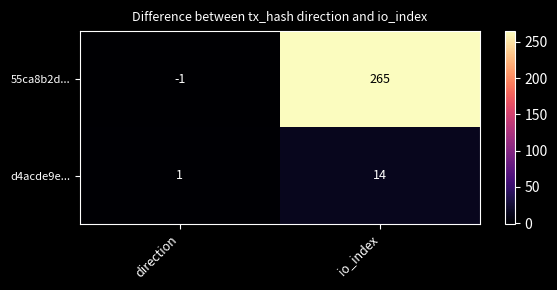

At which category does the chart reach its peak across all series?

io_index